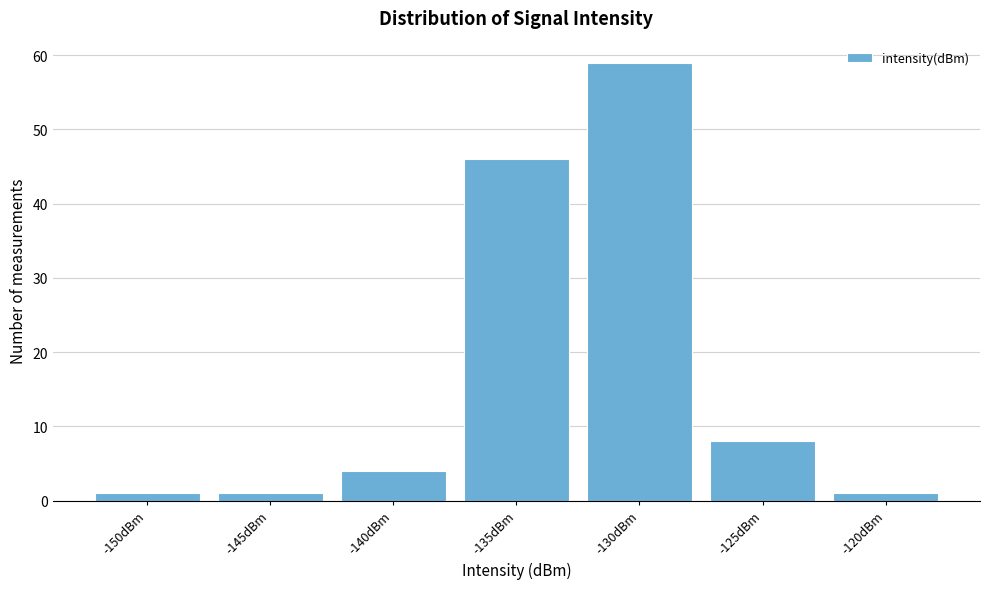

Reading left to right, transcribe all the data shown in this chart.

-150dBm=1	-145dBm=1	-140dBm=4	-135dBm=46	-130dBm=59	-125dBm=8	-120dBm=1